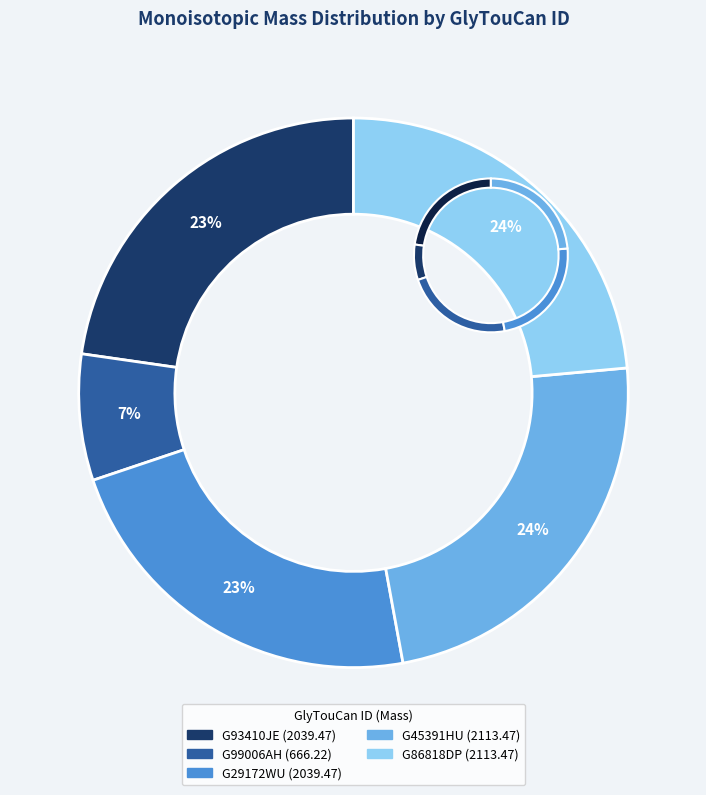

The G86818DP slice represents 18% of the pie. True or false?

False